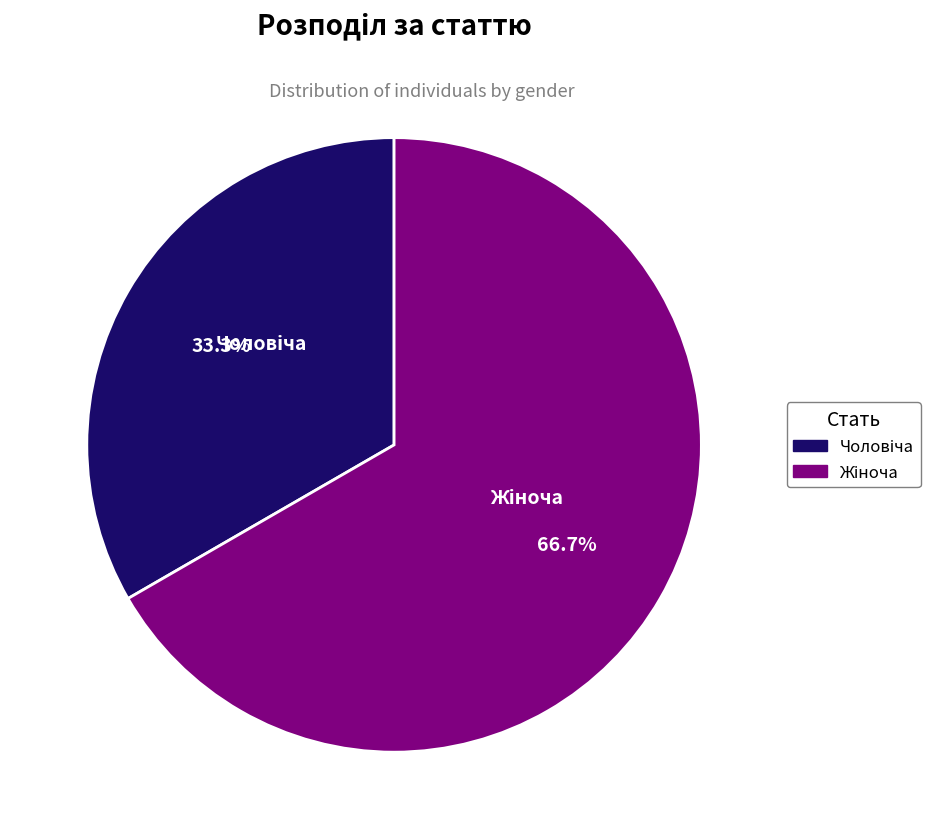

How many segments does this pie chart have?

2